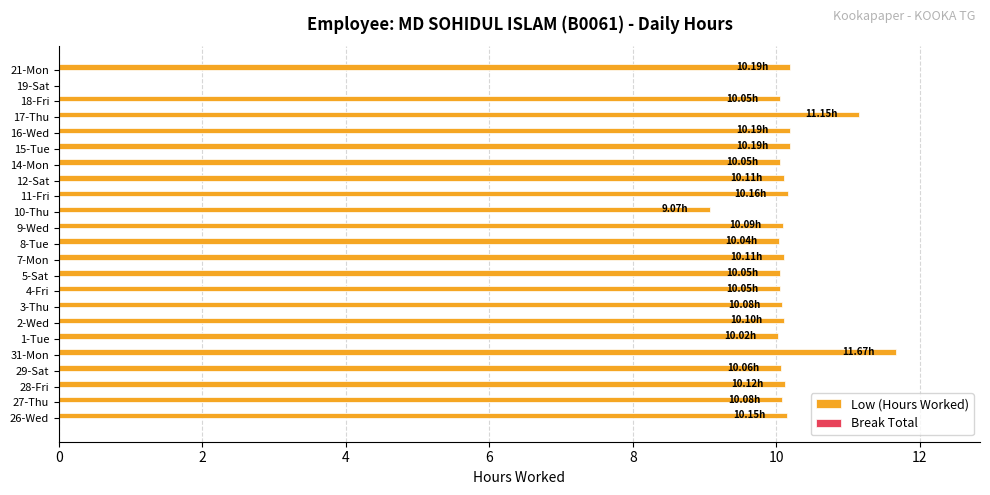

Which has a higher value, 17-Thu or 3-Thu?

17-Thu